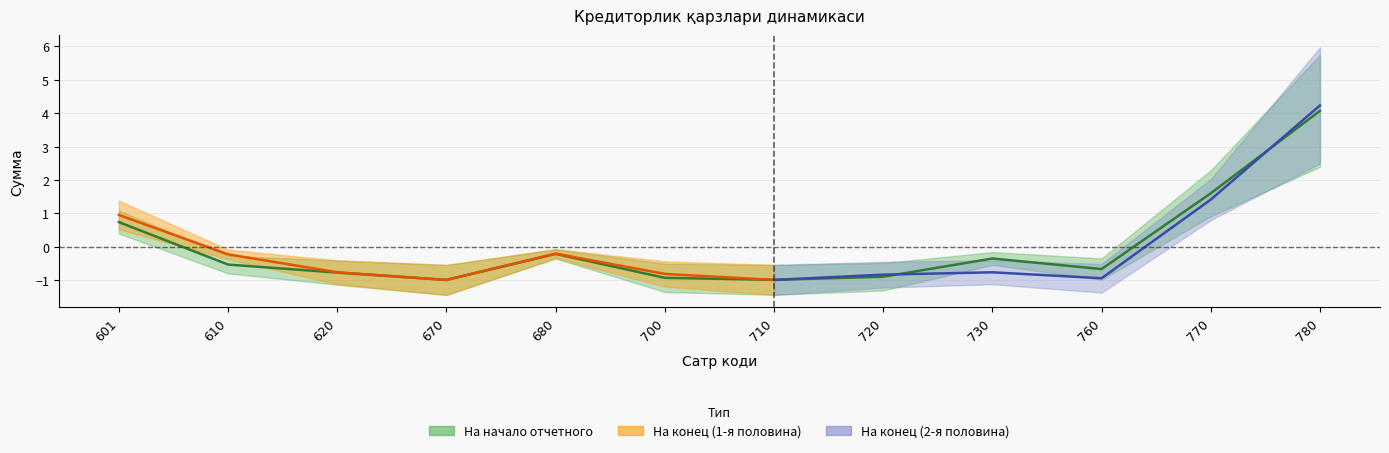

How many values are below zero?

9